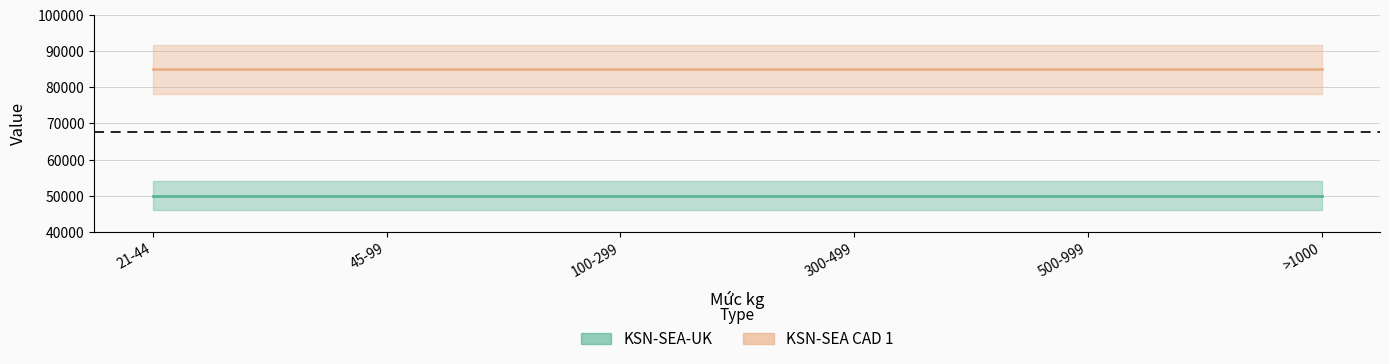

Between 21-44 and >1000, which is larger?

21-44